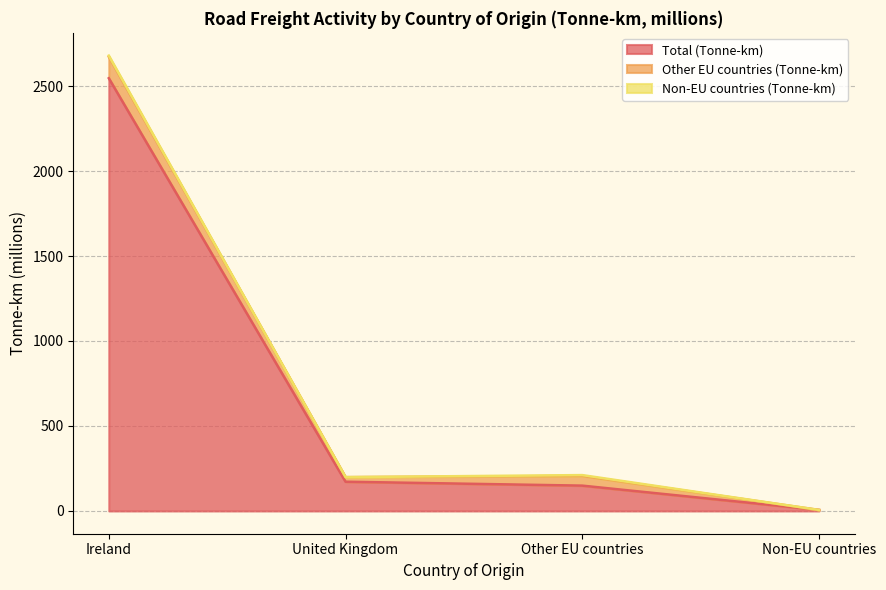

What is the total value across all series at Other EU countries?

211